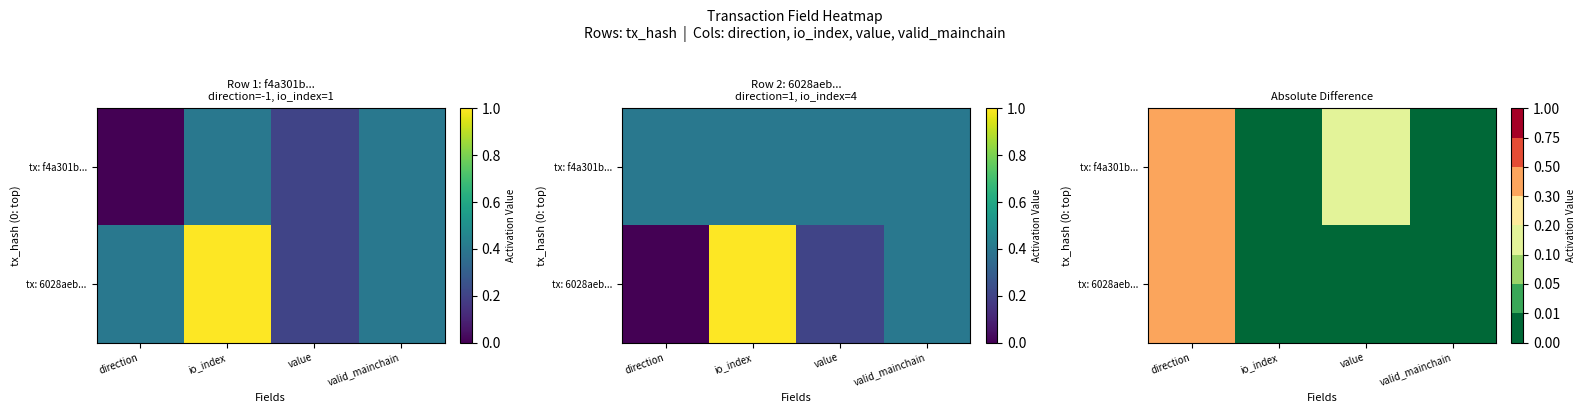

What is the average value of the tx: f4a301b... series?

0.1